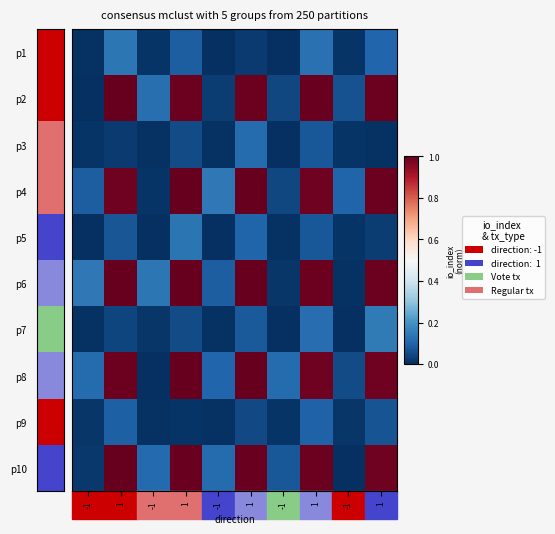

At which category is the sum across all series the highest?

1